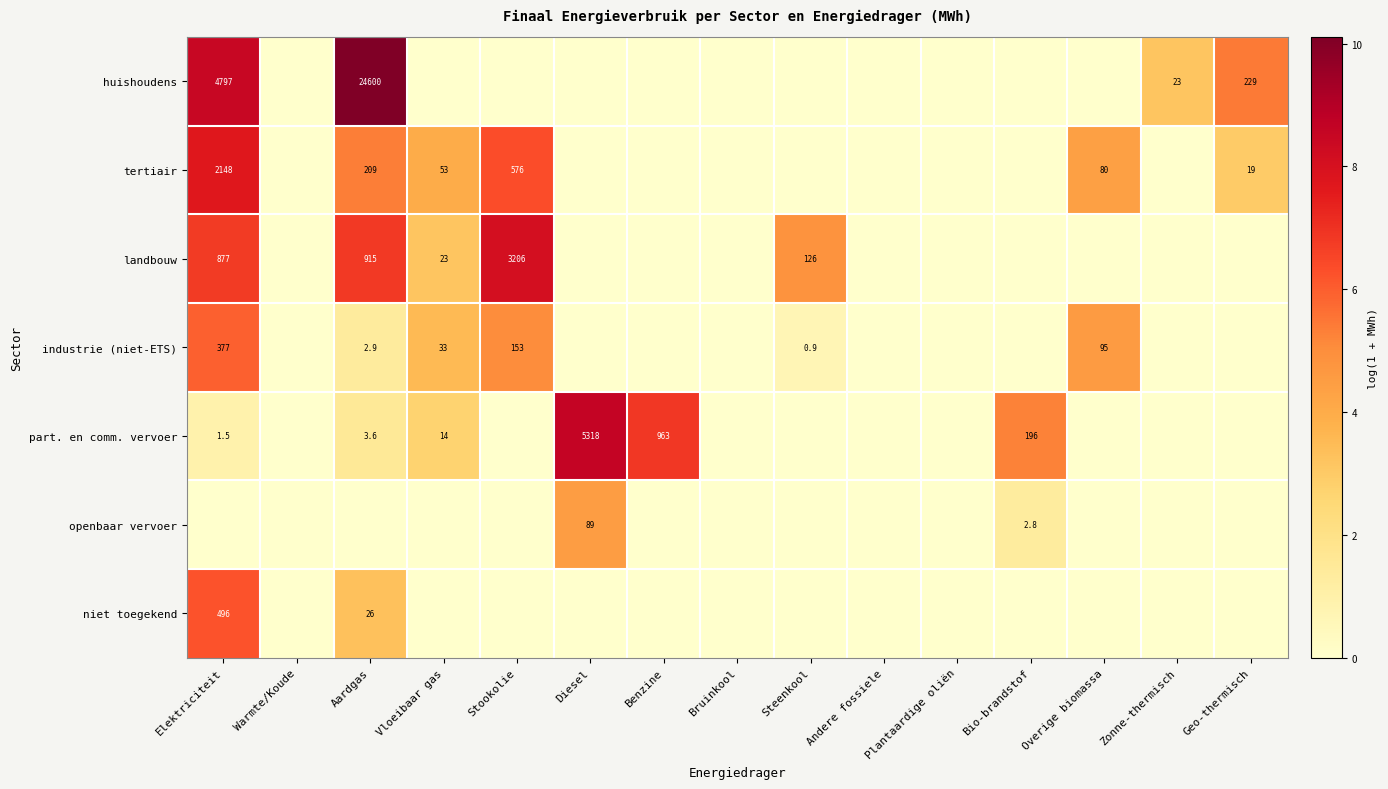

The huishoudens series shows 1683.4 at Elektriciteit. True or false?

False